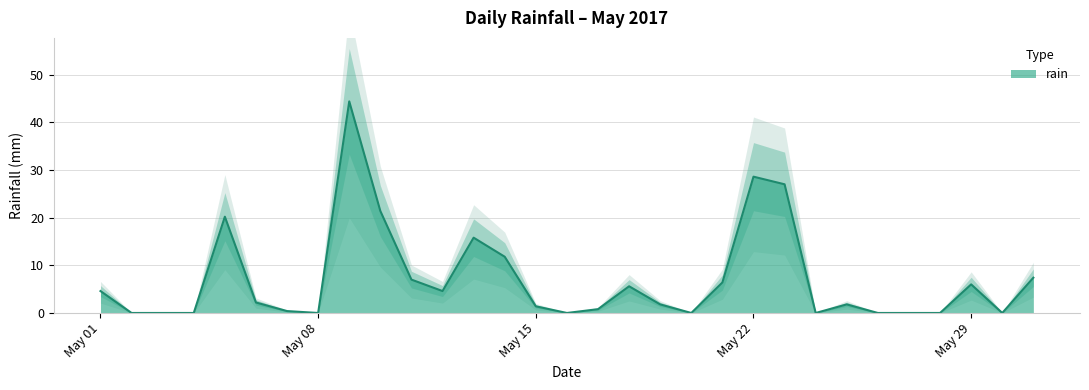

Count the number of data series in this chart.

1